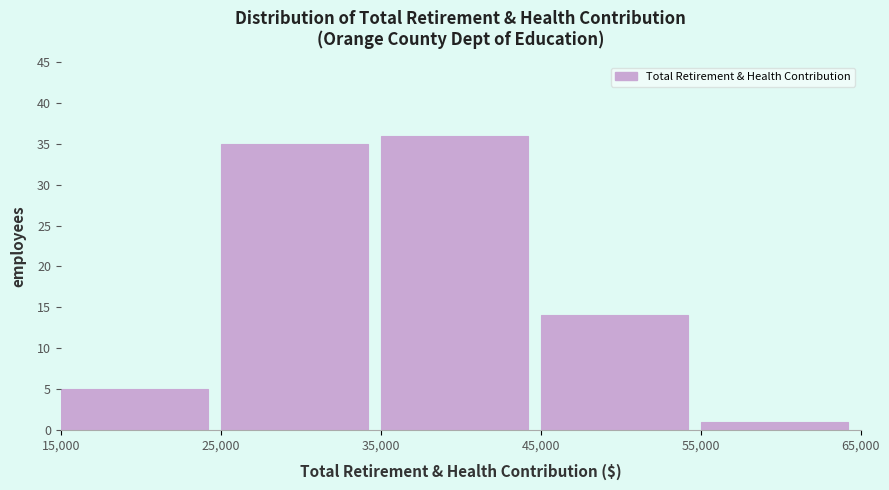

Reading left to right, list every bar in this chart as the range it spans on the x-axis followed by its height. The values are not printed on the chart, so give them approximately, as read against the axis.

15,000 to 25,000: 5
25,000 to 35,000: 35
35,000 to 45,000: 36
45,000 to 55,000: 14
55,000 to 65,000: 1